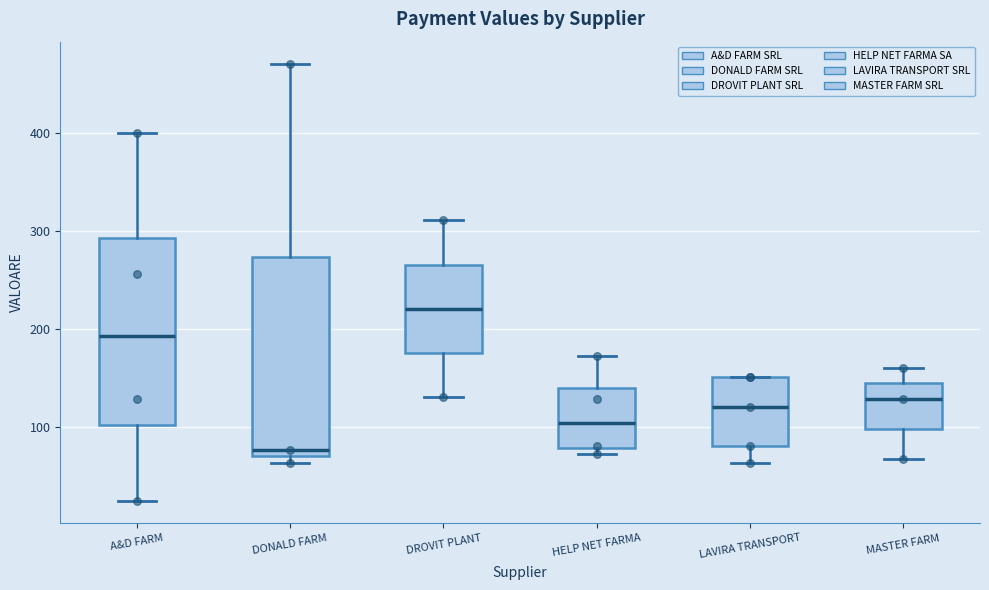

Which box has the lowest median line?

DONALD FARM